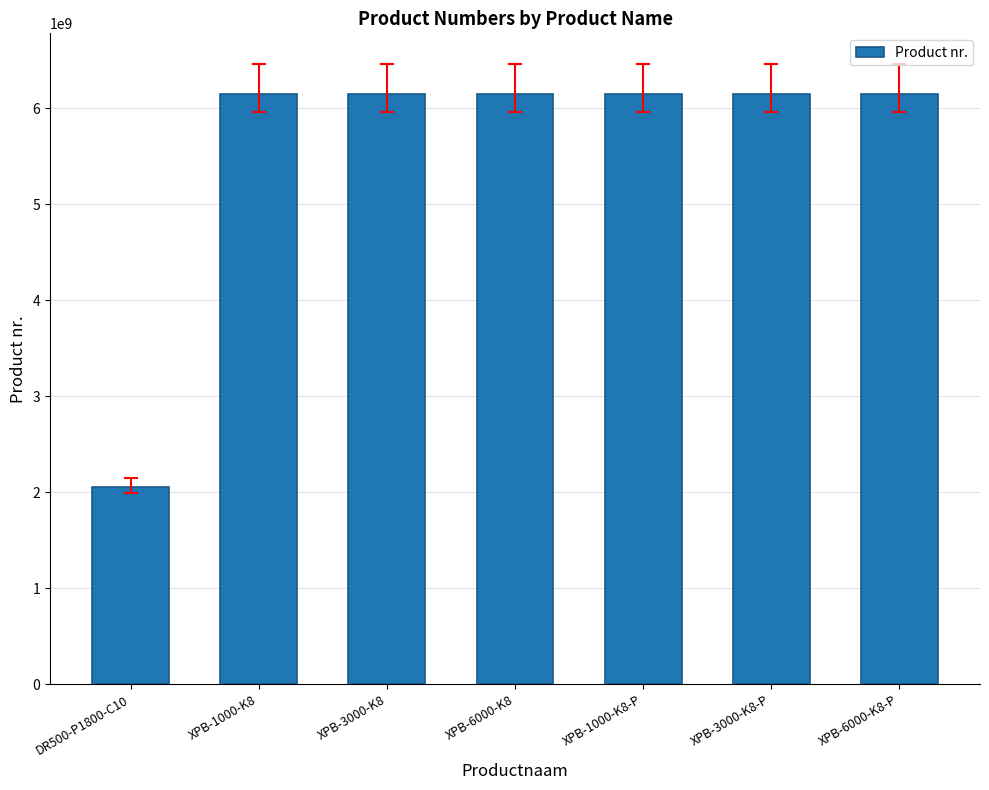

Are the bars grouped side by side (vs. stacked)?

No